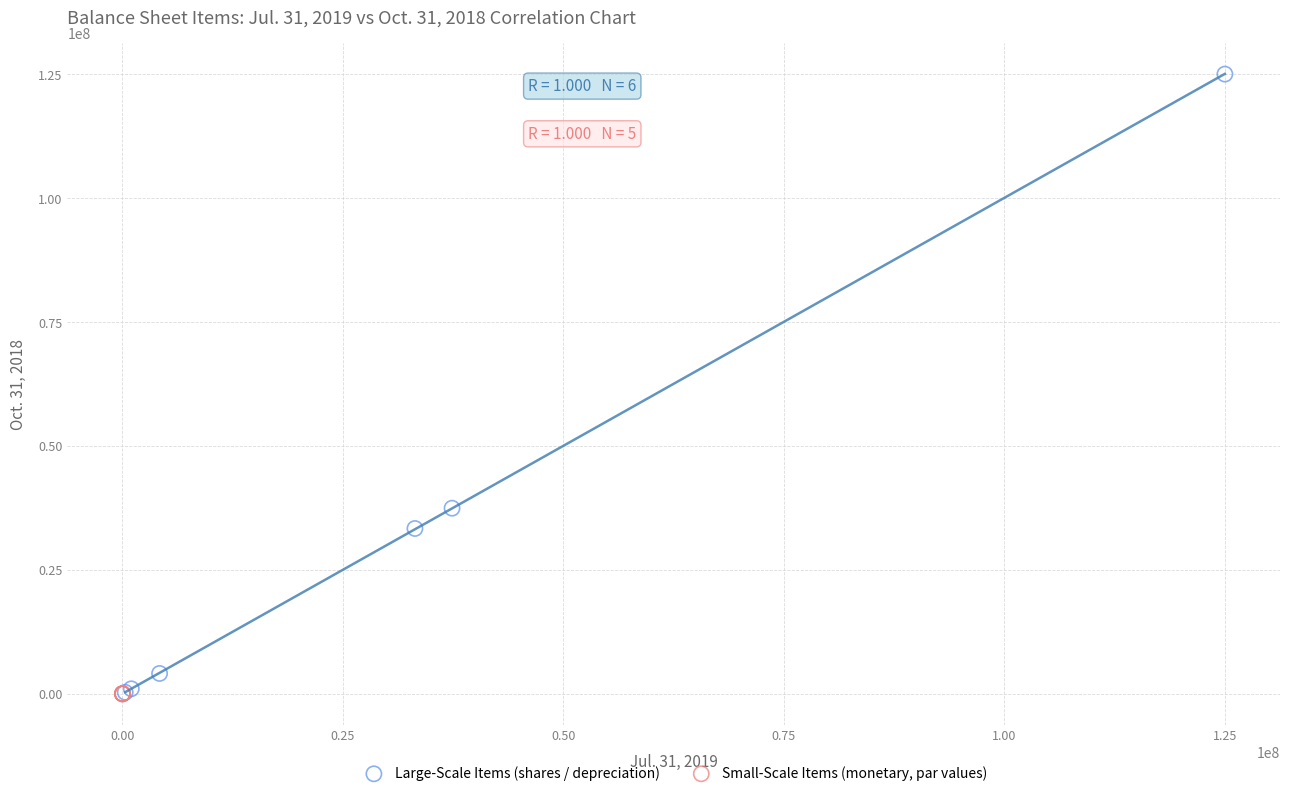

Which series has the widest spread of Y values?

Large-Scale Items (shares / depreciation)